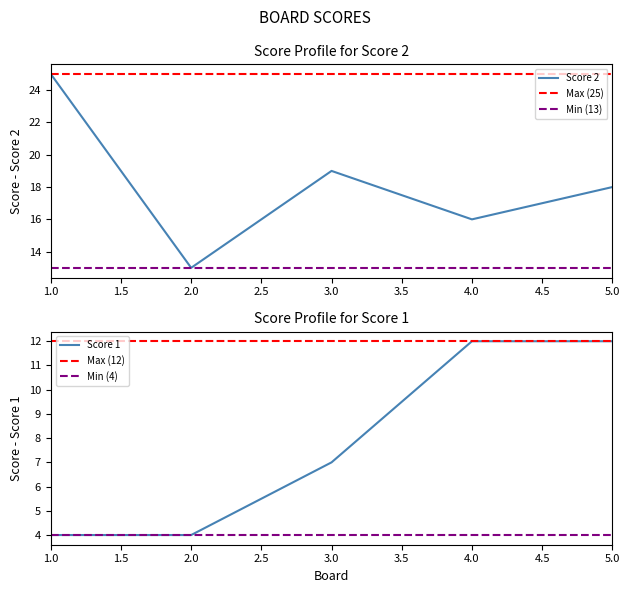

The Score 2 series shows 23 at 2.0. True or false?

False